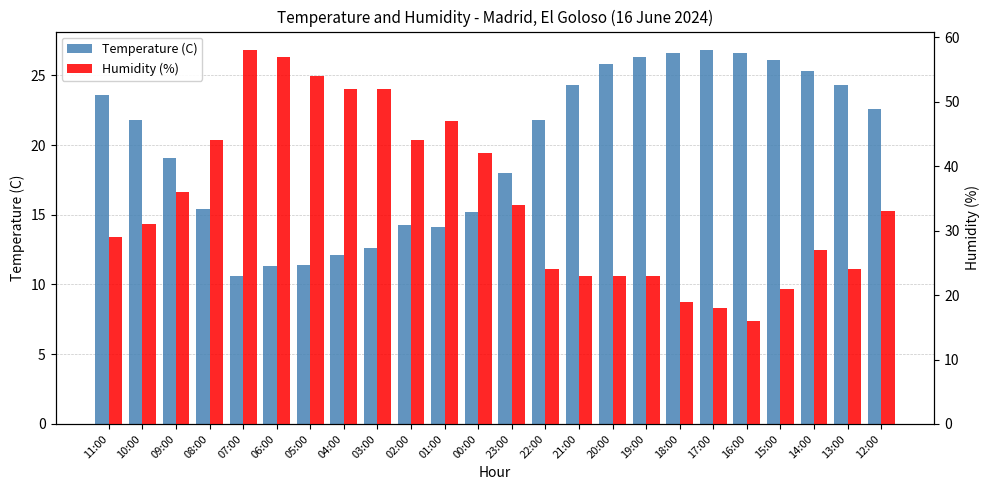

Reading left to right, what are all the values shown in this chart?

Temperature (C): 23.6	21.8	19.1	15.4	10.6	11.3	11.4	12.1	12.6	14.3	14.1	15.2	18.0	21.8	24.3	25.8	26.3	26.6	26.8	26.6	26.1	25.3	24.3	22.6
Humidity (%): 29.0	31.0	36.0	44.0	58.0	57.0	54.0	52.0	52.0	44.0	47.0	42.0	34.0	24.0	23.0	23.0	23.0	19.0	18.0	16.0	21.0	27.0	24.0	33.0